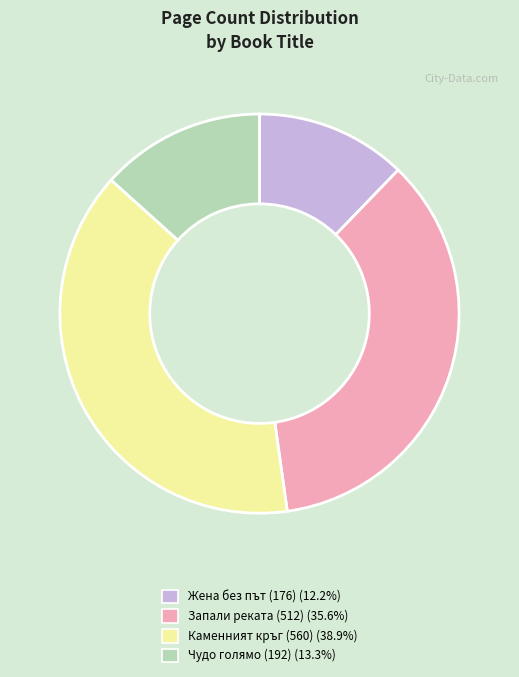

The Жена без път (176) slice represents 5% of the pie. True or false?

False